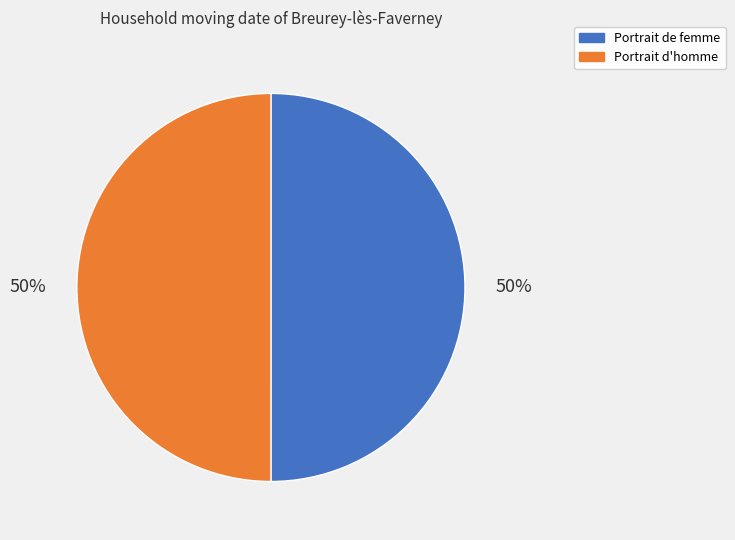

To the nearest percent, what is the combined percentage of Portrait de femme and Portrait d'homme?

100%